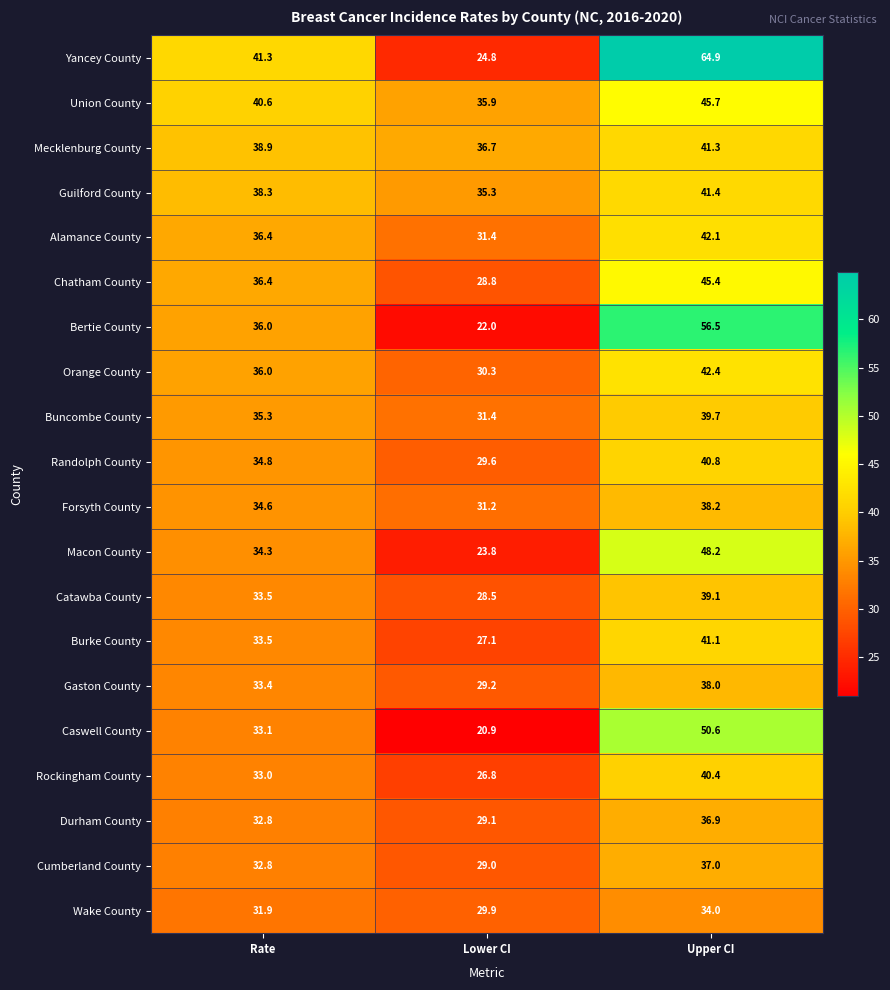

What is the average value of the Bertie County series?

38.2